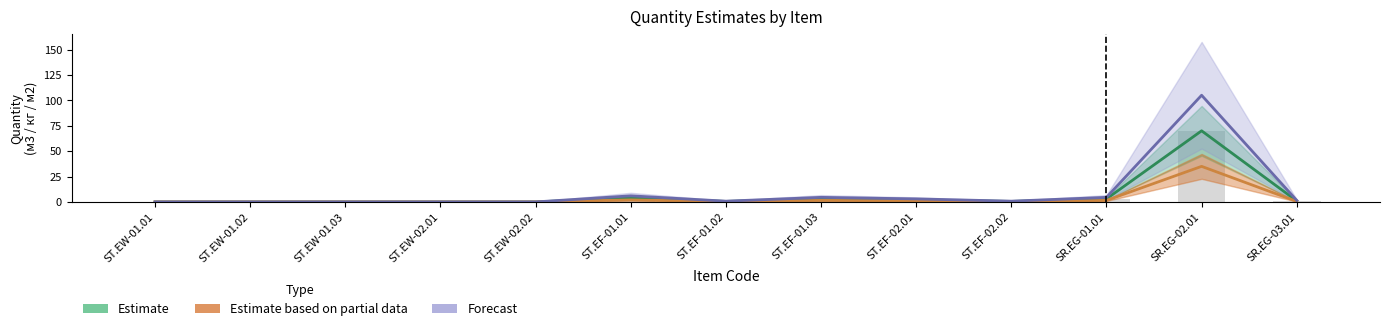

Which category has the highest value in the Estimate based on partial data series?

SR.EG-02.01